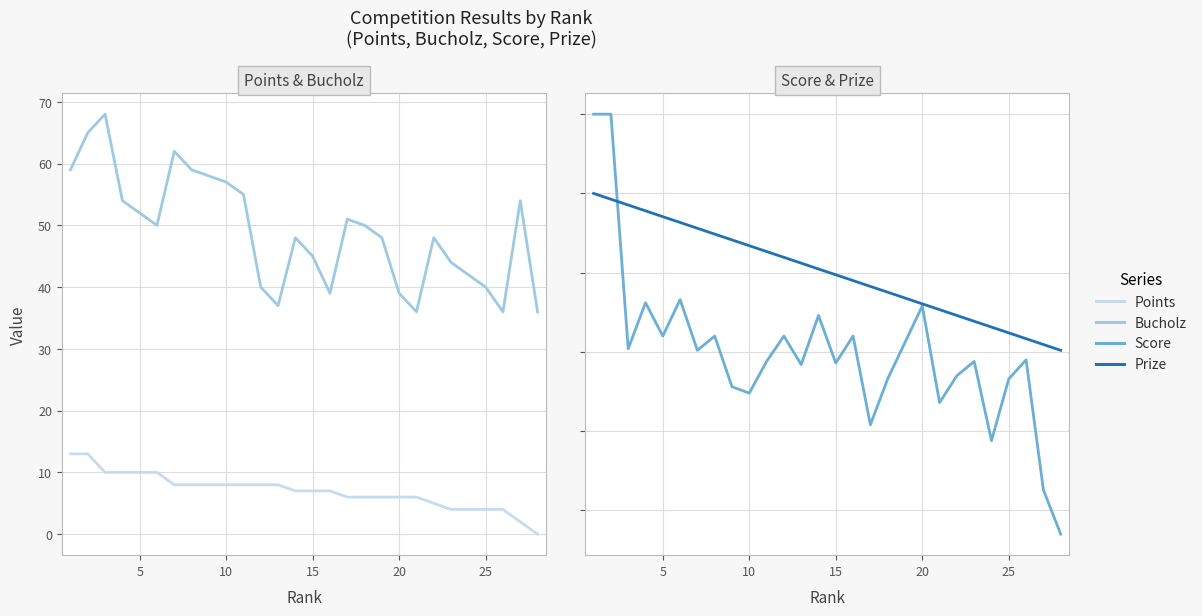

Is this an area chart (filled region under the line)?

No